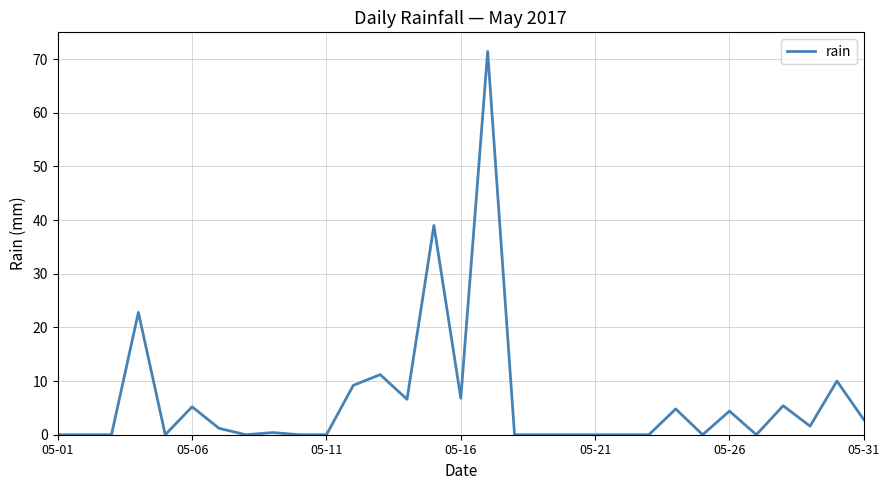

What is the maximum value shown in the chart?

71.4